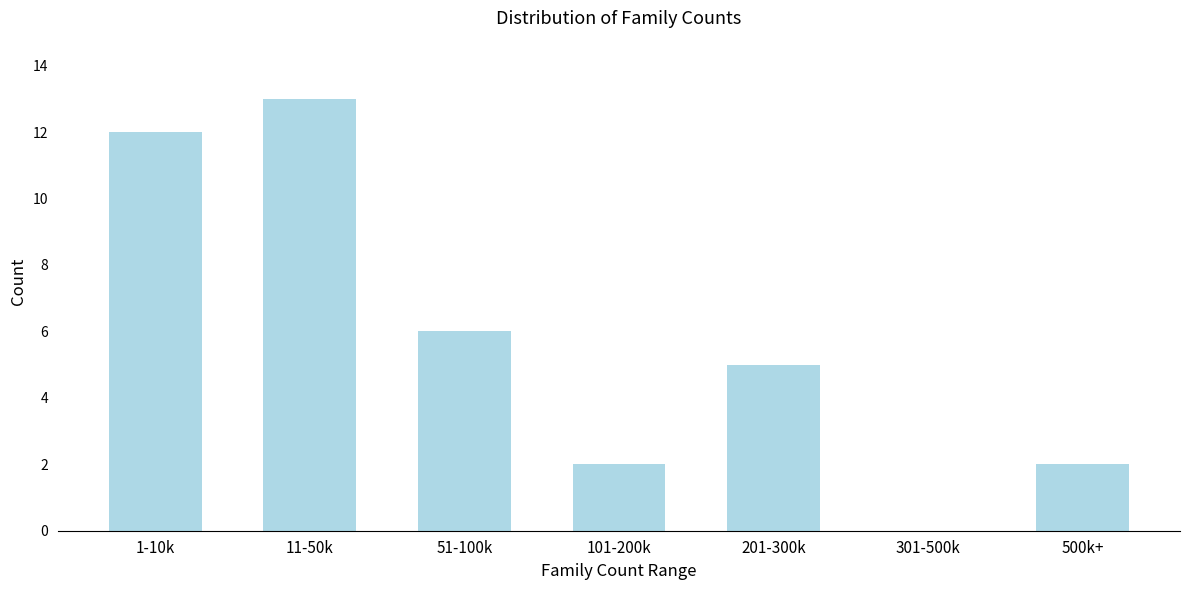

Reading left to right, transcribe all the data shown in this chart.

1-10k=12	11-50k=13	51-100k=6	101-200k=2	201-300k=5	301-500k=0	500k+=2